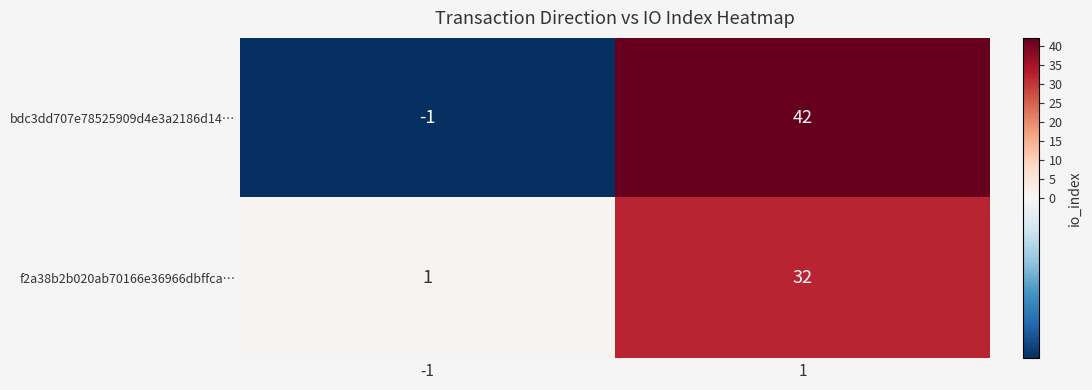

What is the difference between the highest and lowest values at 1?

10